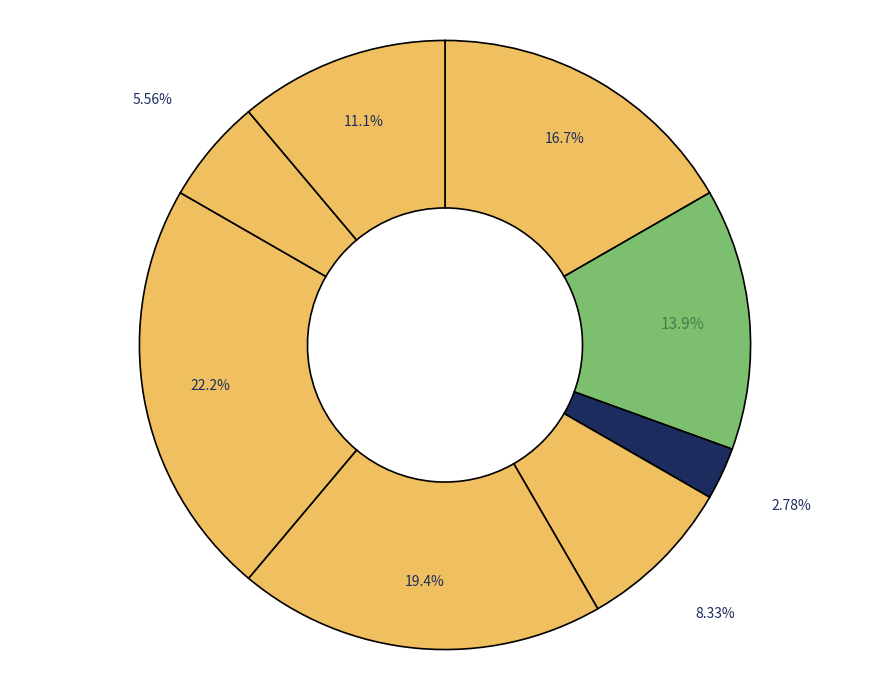

How many segments does this pie chart have?

8